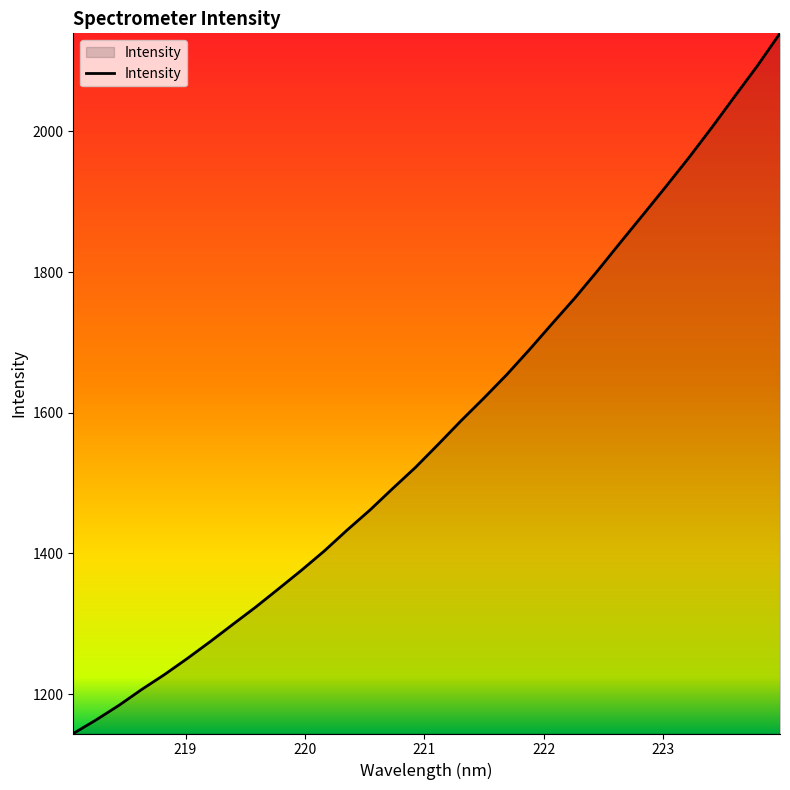

What is the maximum value shown in the chart?

2139.6